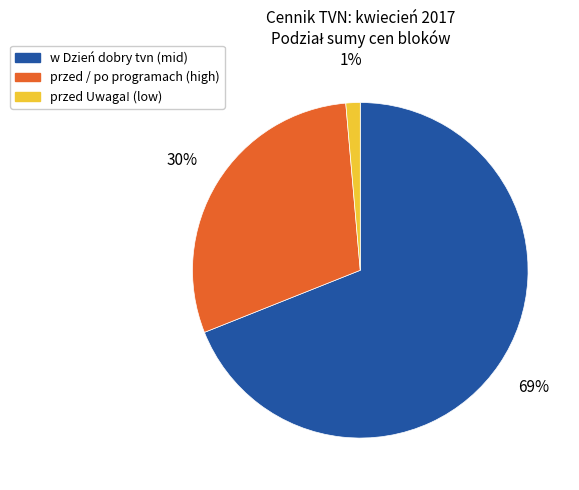

To the nearest percent, what is the average slice percentage?

33%